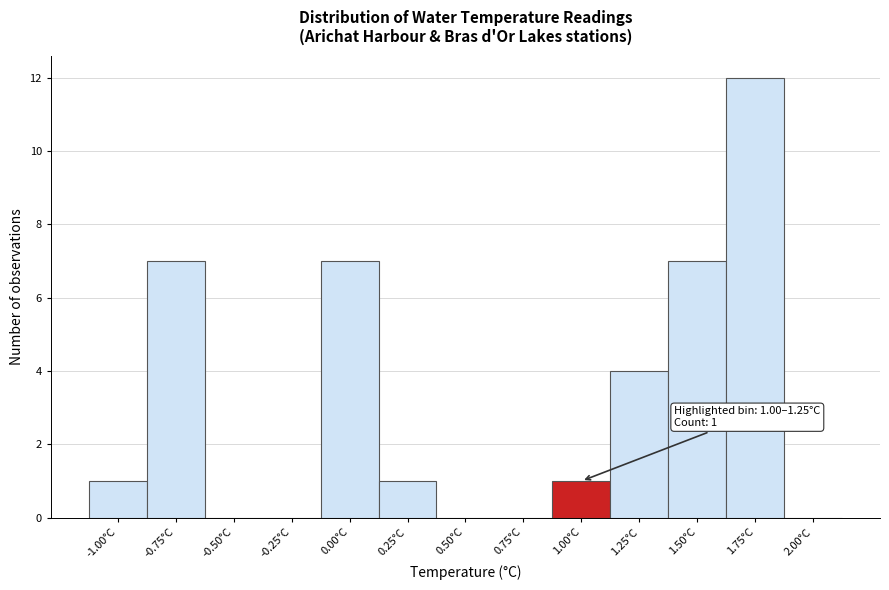

Reading right to left, what are all the values shown in this chart?

2.00°C=0	1.75°C=12	1.50°C=7	1.25°C=4	1.00°C=1	0.75°C=0	0.50°C=0	0.25°C=1	0.00°C=7	-0.25°C=0	-0.50°C=0	-0.75°C=7	-1.00°C=1